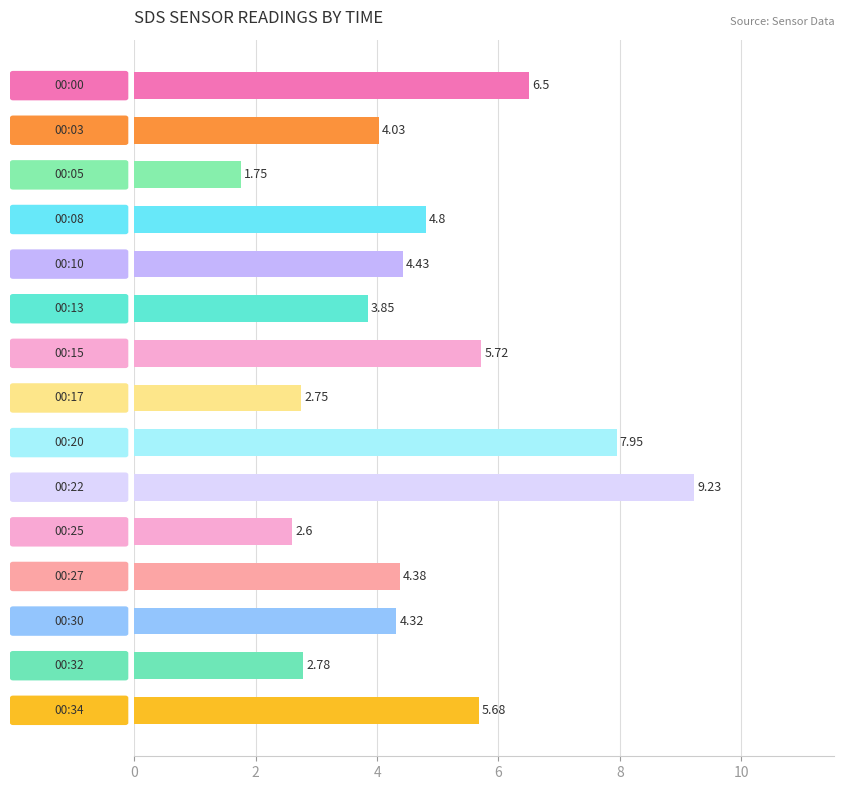

What is the difference between the second highest and minimum values?

6.2